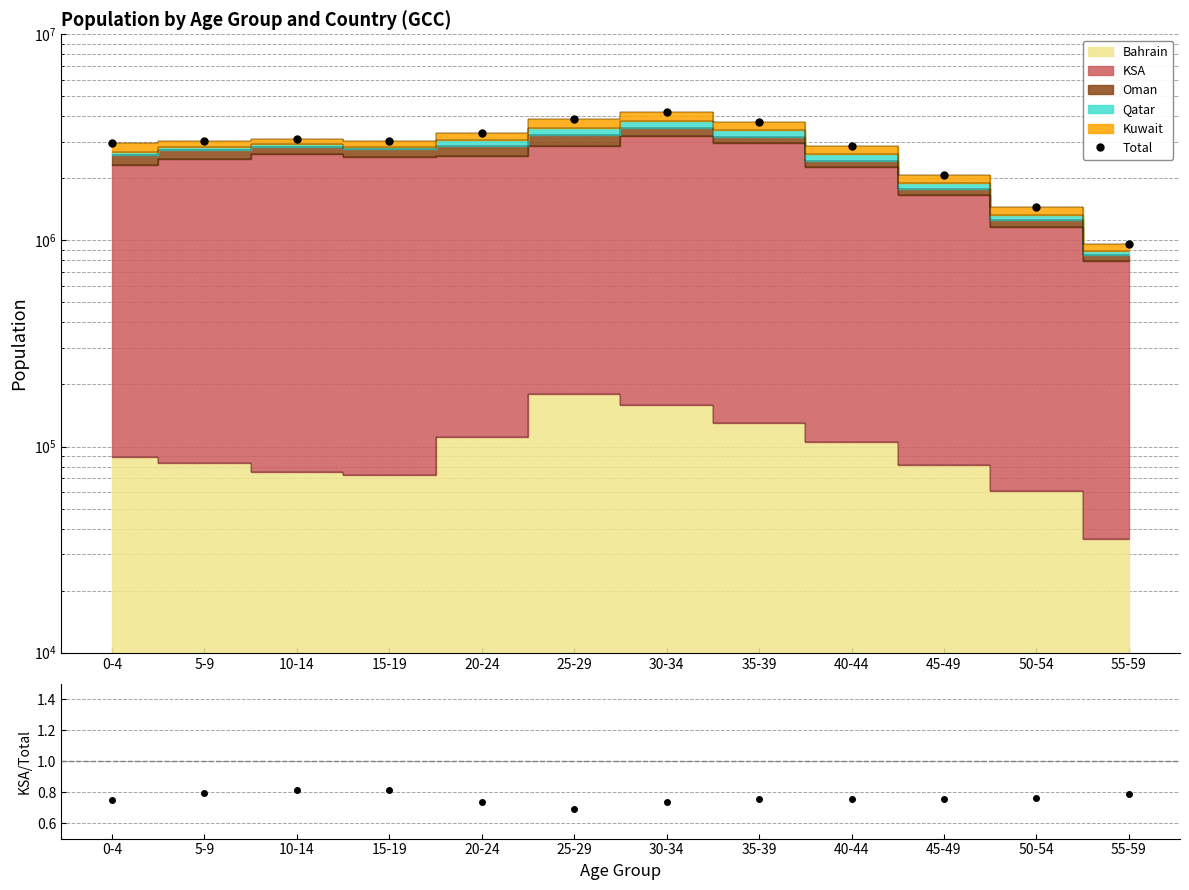

Reading right to left, list all the values displayed in this chart.

963540	1447404	2078347	2883054	3738022	4175980	3880200	3323055	3024003	3115293	3041036	2953102